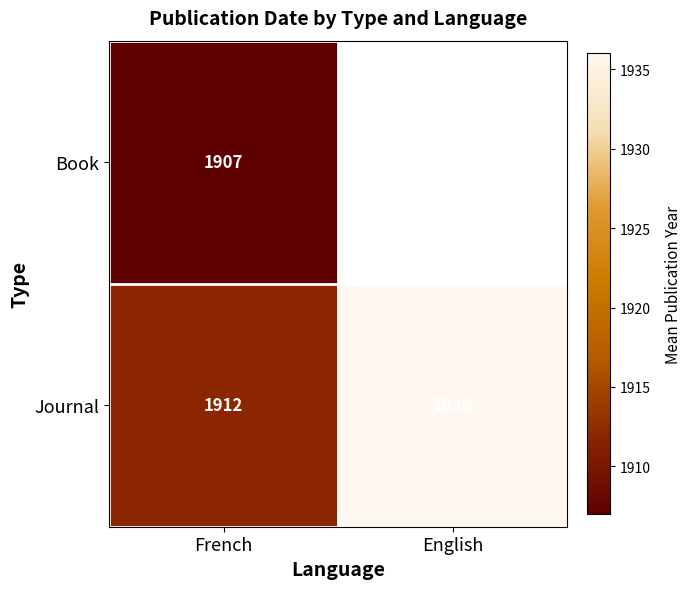

Between French and English, which is larger?

English